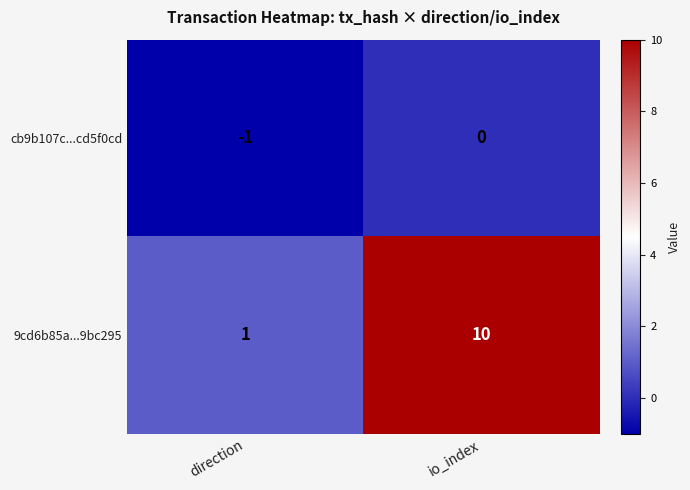

Which series has the widest spread of values?

9cd6b85a...9bc295